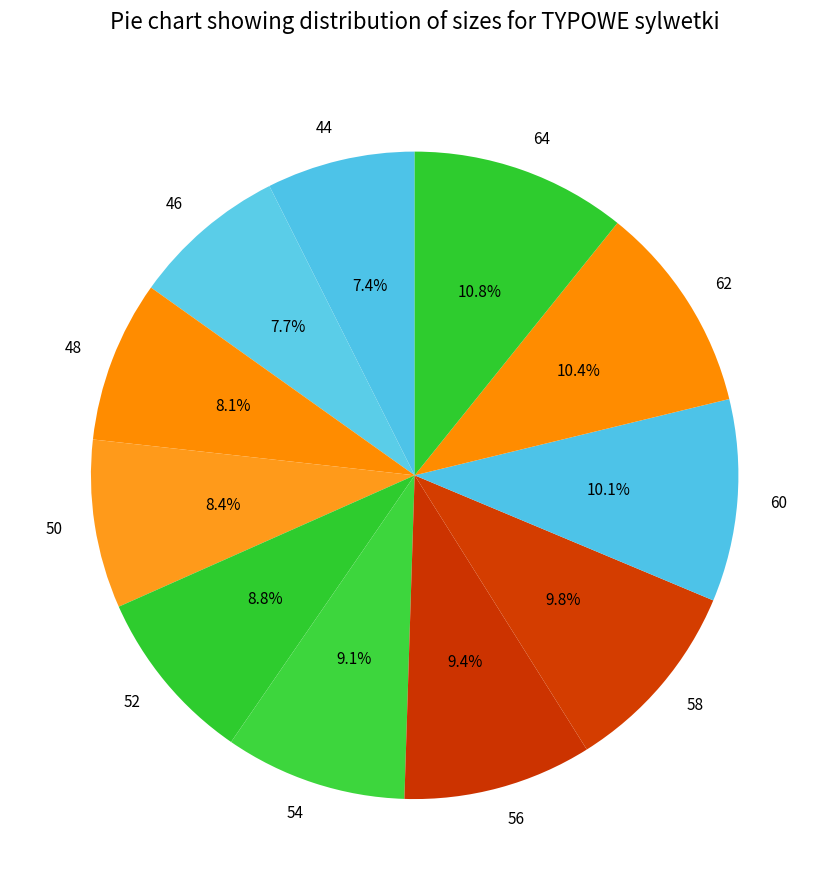

To the nearest percent, what is the difference between the largest and smallest slice percentages?

3%